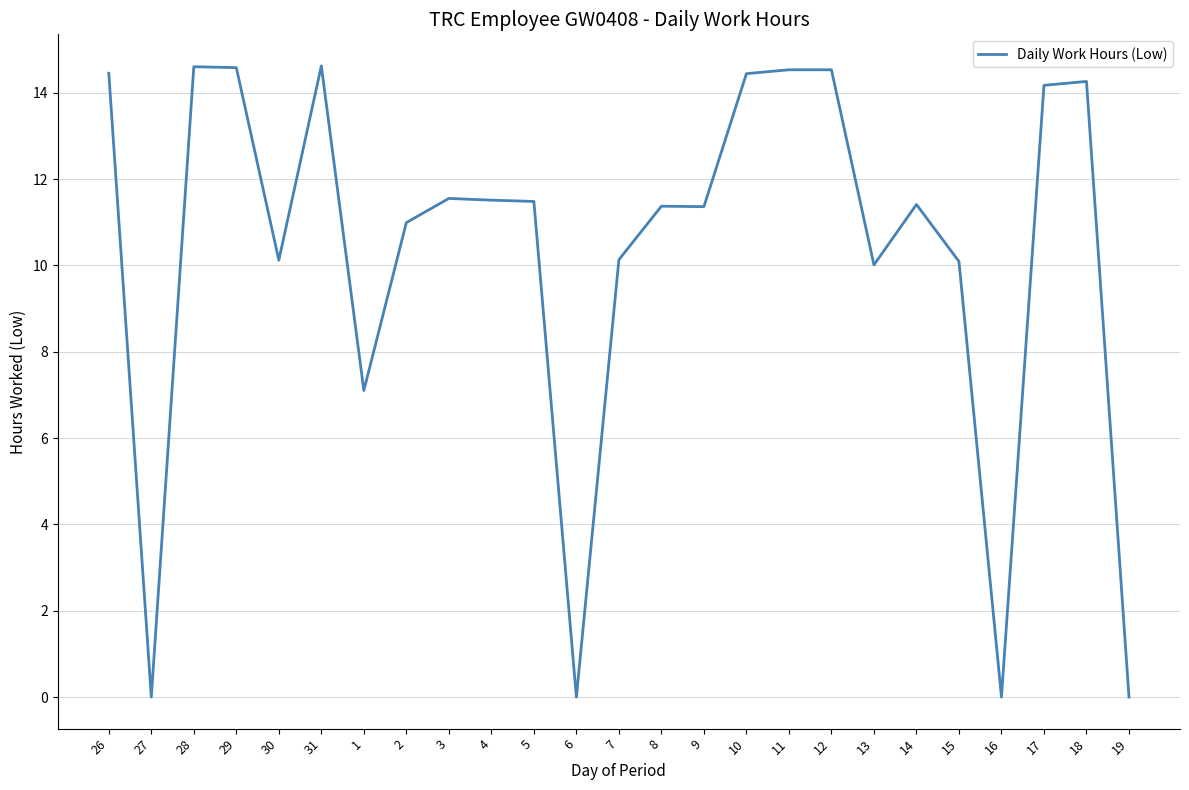

What is the average value?

10.3